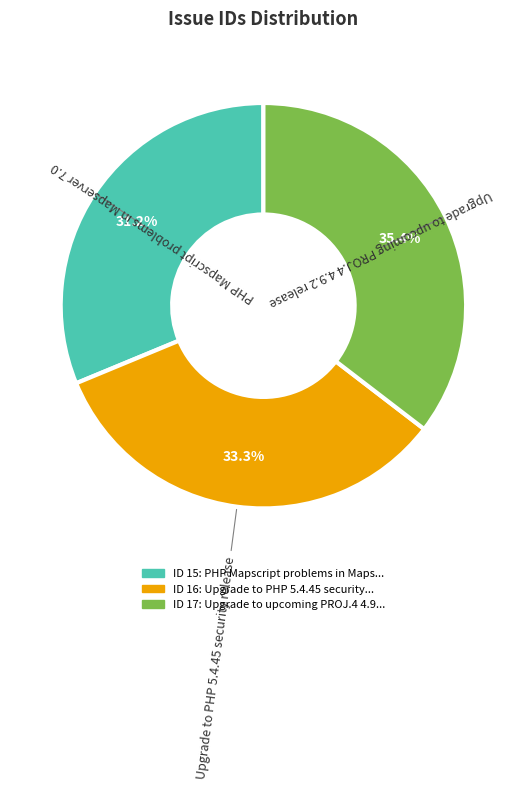

Is there a majority slice in this chart?

No